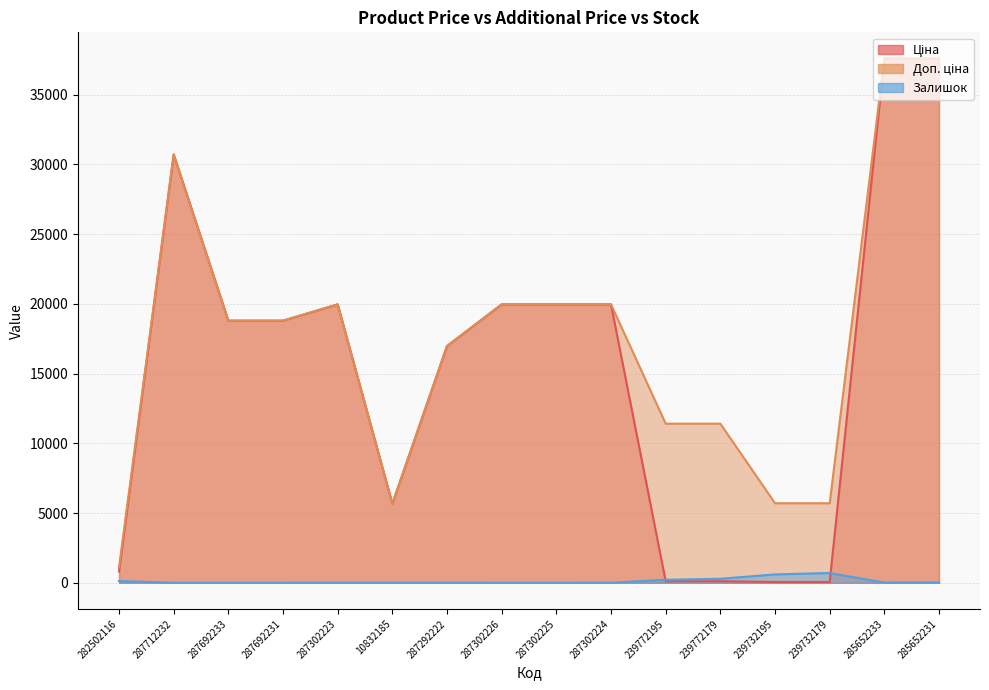

Where do Залишок and Ціна first cross each other?

287302224 and 239772195